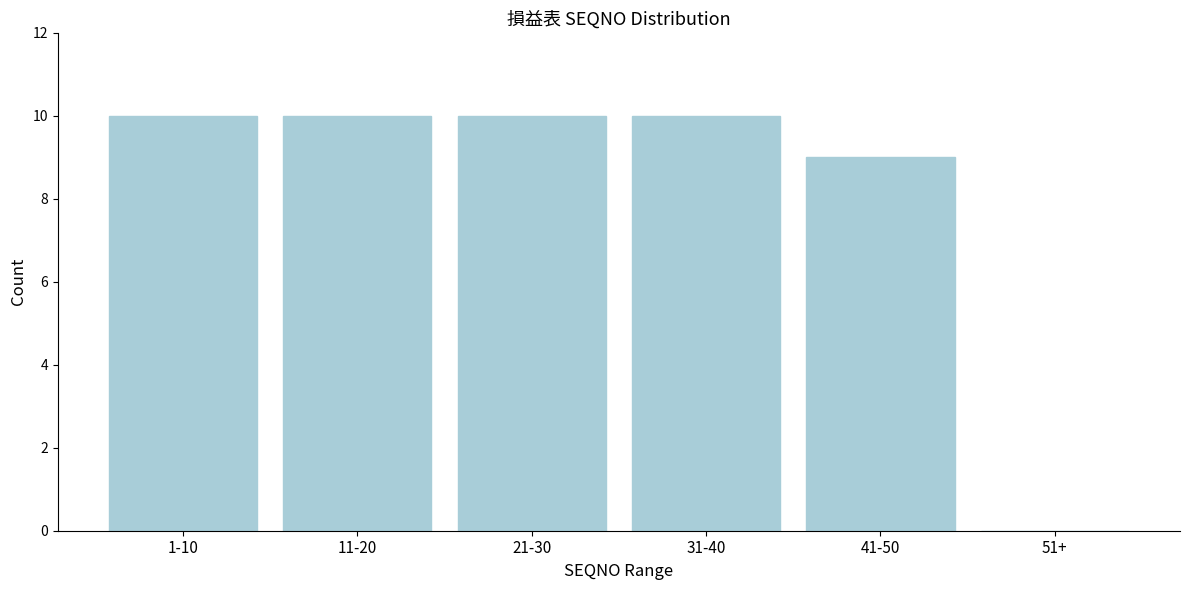

Reading left to right, extract all data points from this chart.

1-10=10	11-20=10	21-30=10	31-40=10	41-50=9	51+=0